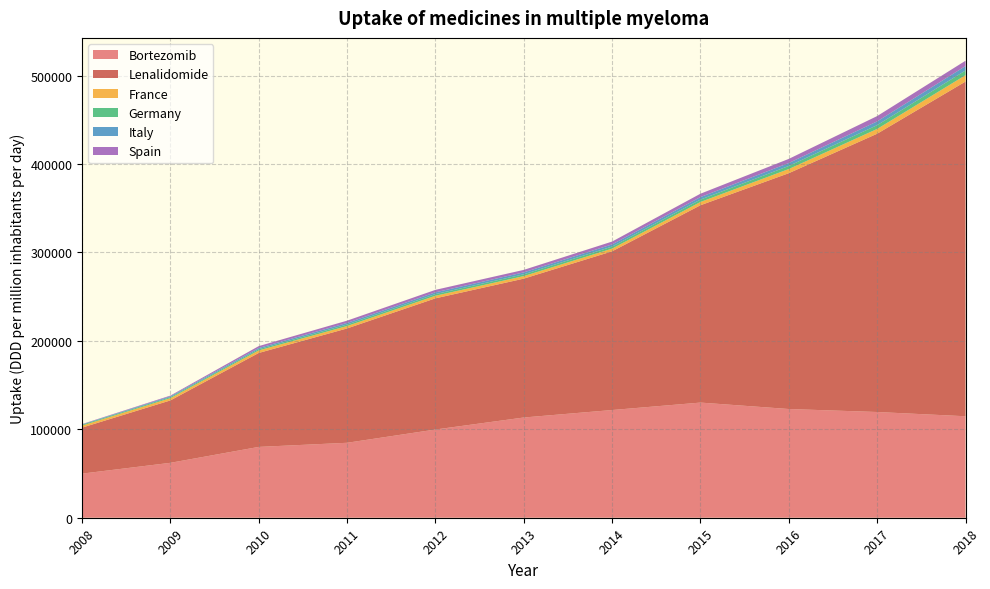

Reading right to left, what are all the values shown in this chart?

Bortezomib: 114741.3	119539.1	122917.4	130199.6	121777.4	113328.4	99736.1	84737.9	80075.5	62078.7	49853.8
Lenalidomide: 378409.0	314643.6	266647.5	223107.5	179438.0	157002.5	148320.9	129278.2	106222.6	70562.8	52022.4
France: 7205.6	5403.1	4700.9	3698.8	3069.5	2877.8	2925.5	2753.7	2861.6	2583.5	2305.1
Germany: 5325.6	4287.3	3500.5	2690.8	2286.0	2039.5	1859.7	1679.3	1378.6	1085.4	985.4
Italy: 4990.8	4236.8	3301.0	2838.3	2456.1	2169.5	2003.8	1806.2	1403.7	1005.1	382.2
Spain: 6028.2	6024.4	4671.6	3831.1	3229.2	2812.0	2797.6	2570.2	2087.7	782.6	360.9